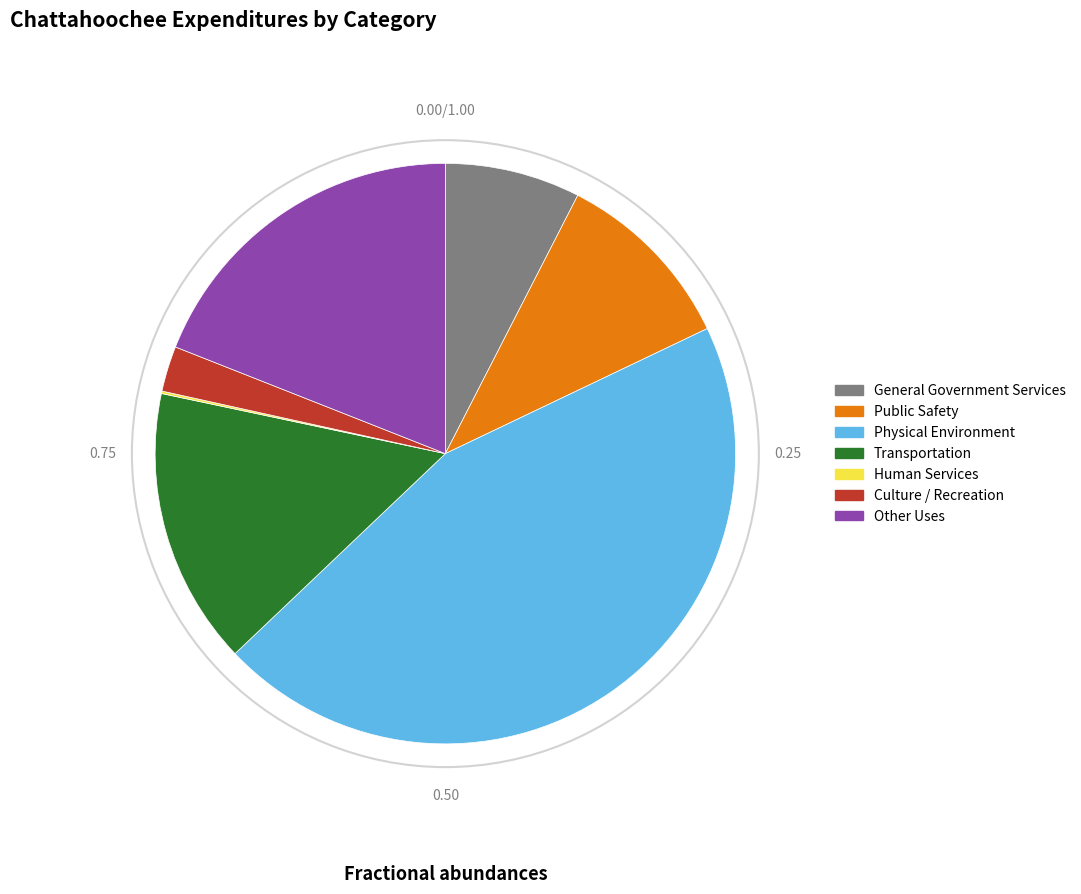

Which slice is the largest?

Physical Environment